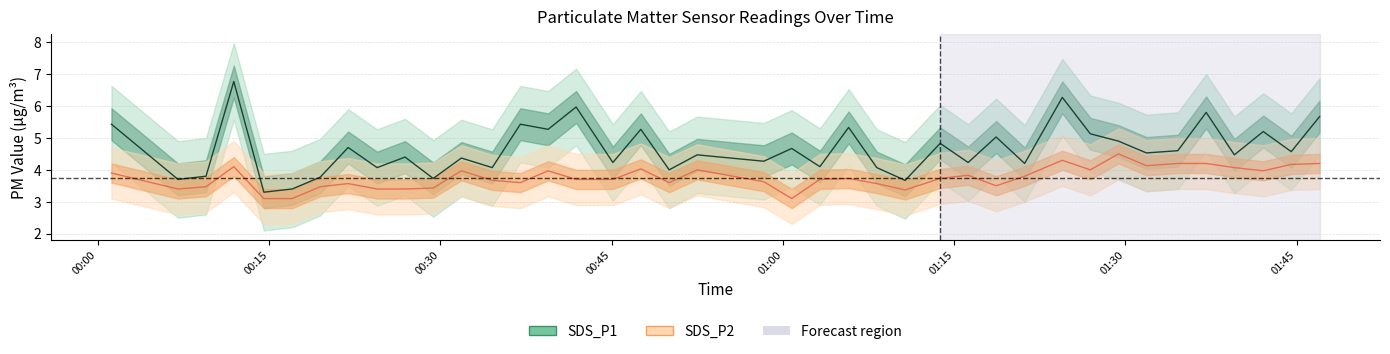

How many data points does each series have?

40